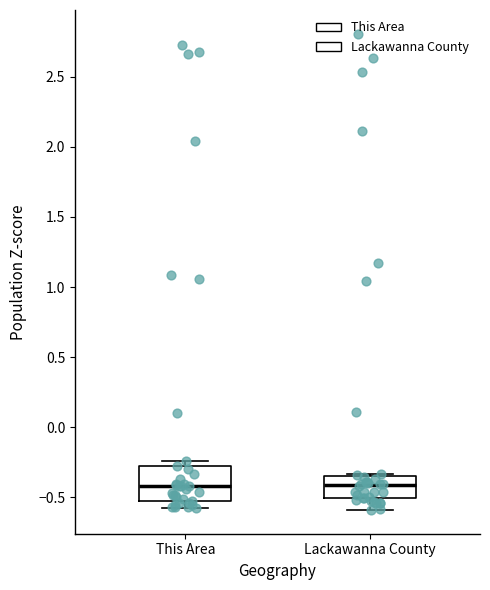

Reading left to right, transcribe this box plot: for each box, give where its median line is, the range the box spans, and where its two whiskers end, as read against the y-axis. The values are not printed on the chart, so give them approximately, as read against the axis.

This Area: median -0.40, box -0.50 to -0.30, whiskers -0.60 to -0.25
Lackawanna County: median -0.40, box -0.50 to -0.35, whiskers -0.60 to -0.35